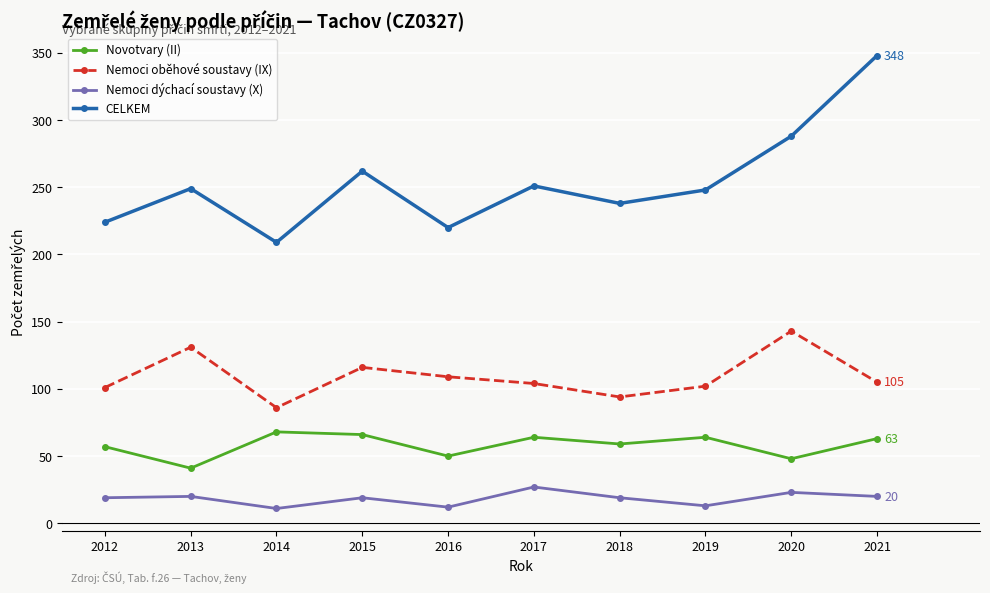

What is the total value across all series at 2013?

441